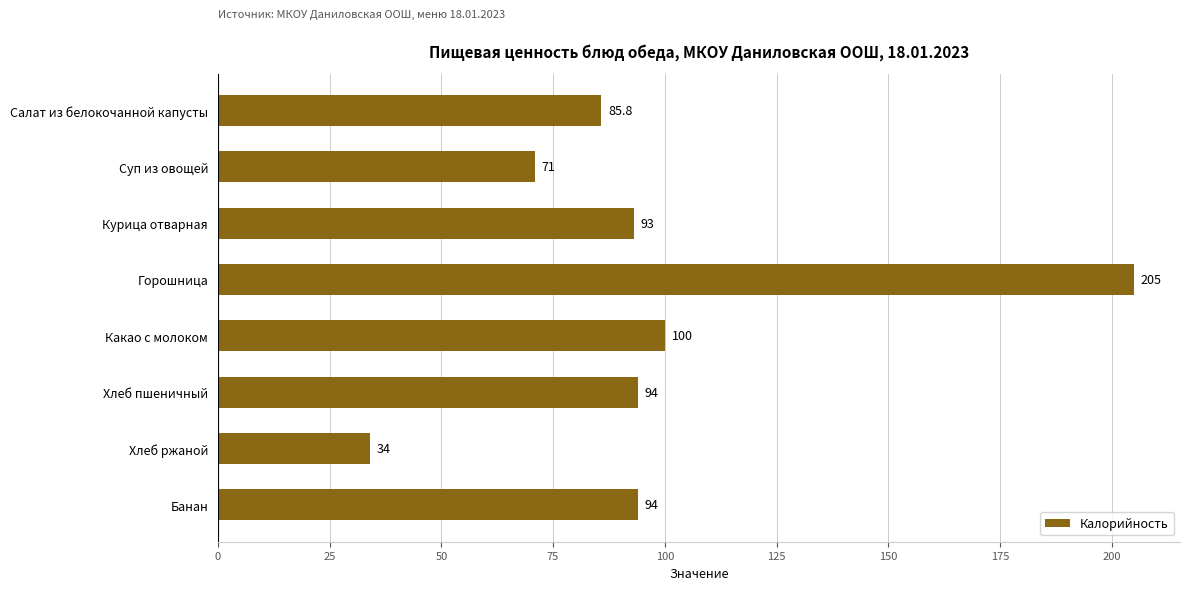

What is the sum of the values at Хлеб пшеничный and Хлеб ржаной?

128.0